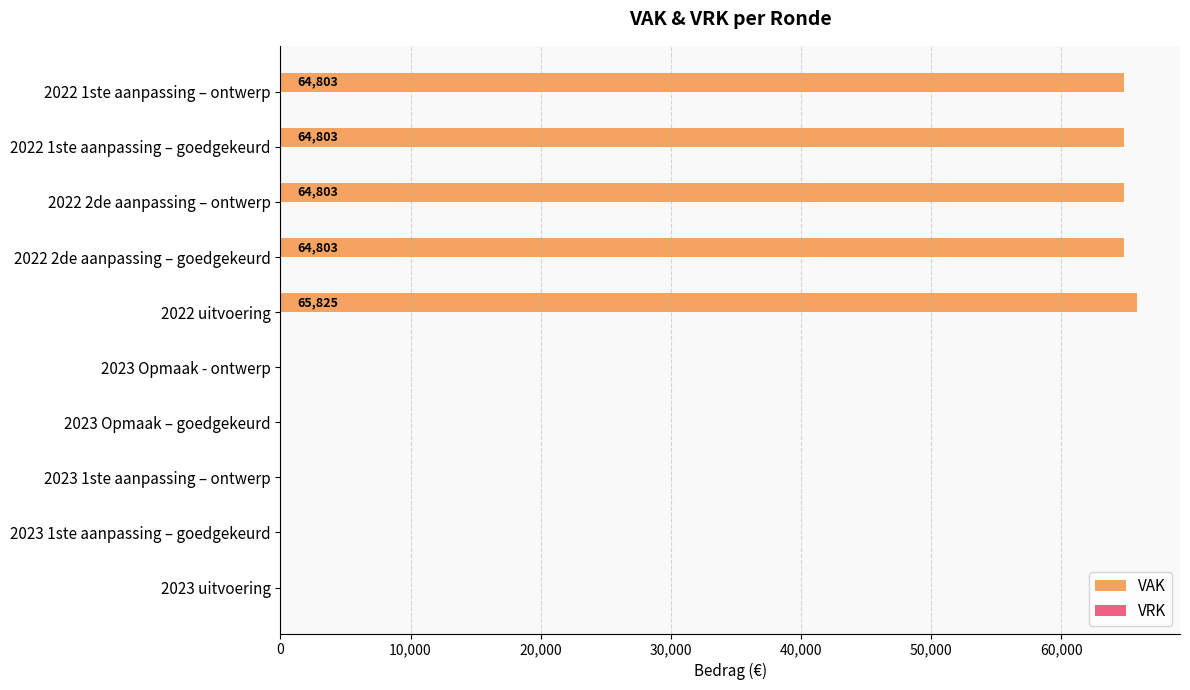

The value at 2022 2de aanpassing – goedgekeurd is 64803. True or false?

True